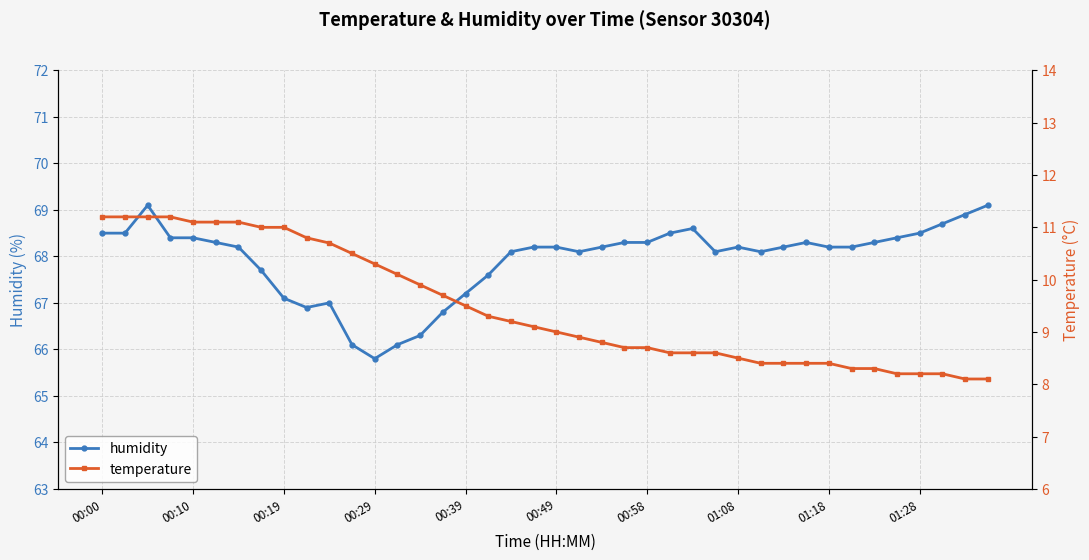

What are all the series names shown in the legend?

humidity, temperature